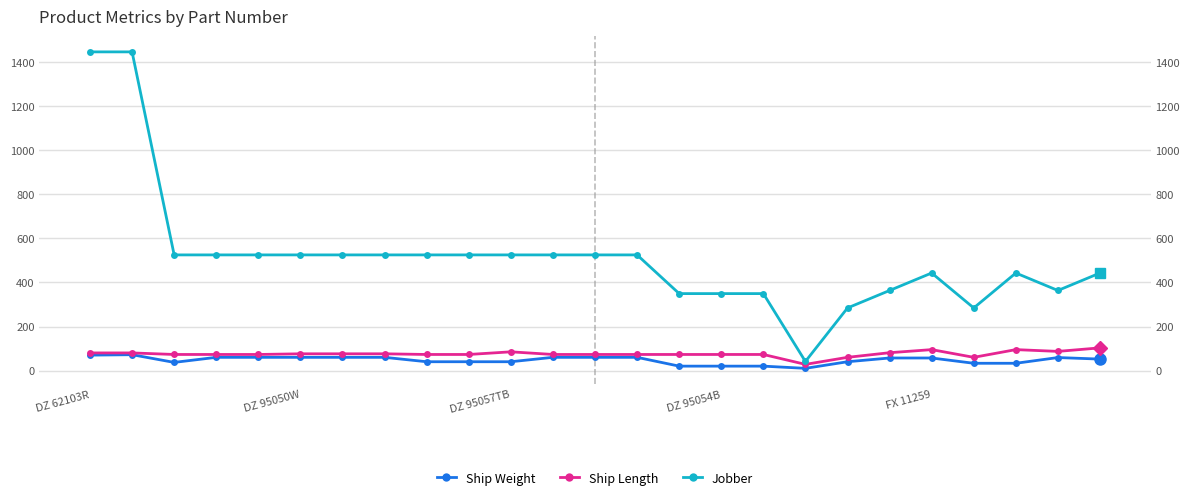

Rank the series by their maximum value, from lowest to highest.

Ship Weight, Ship Length, Jobber